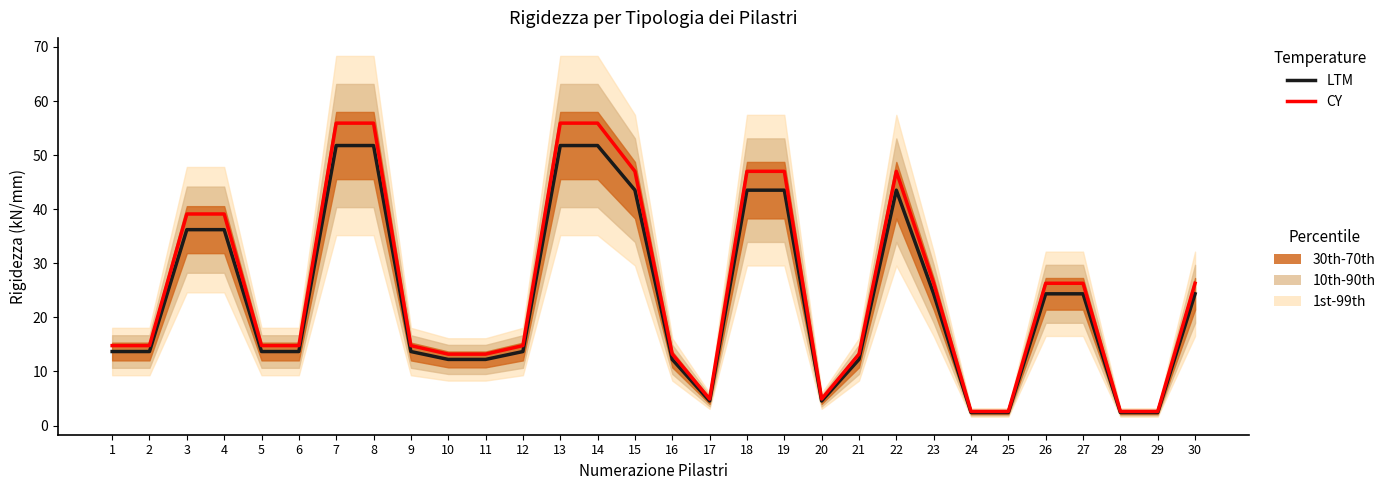

List the series in order of their overall mean, lowest first.

LTM, CY